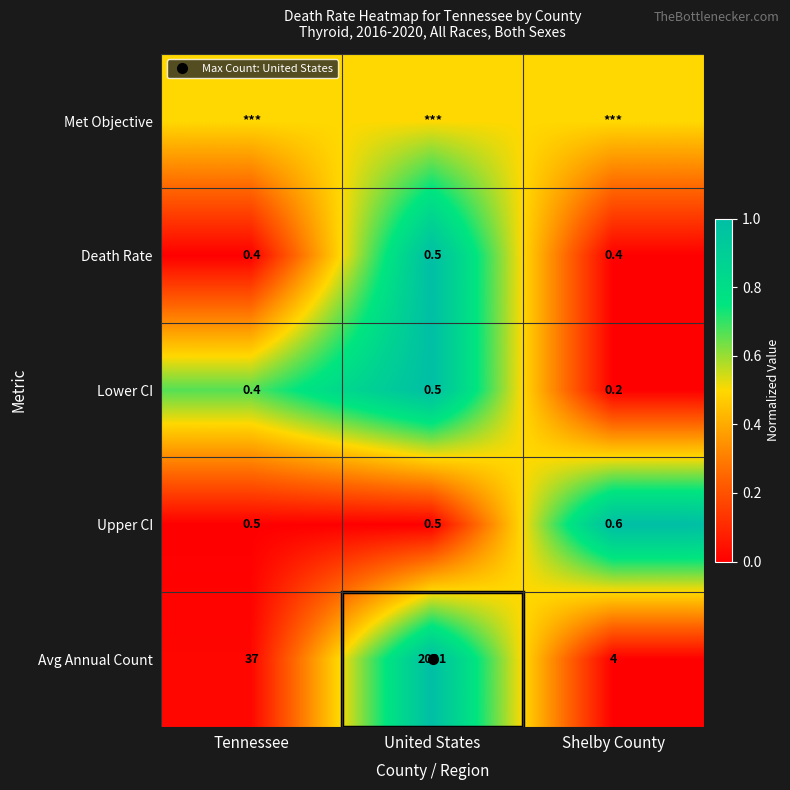

Is the value of Upper CI at United States greater than the value of Avg Annual Count at United States?

No